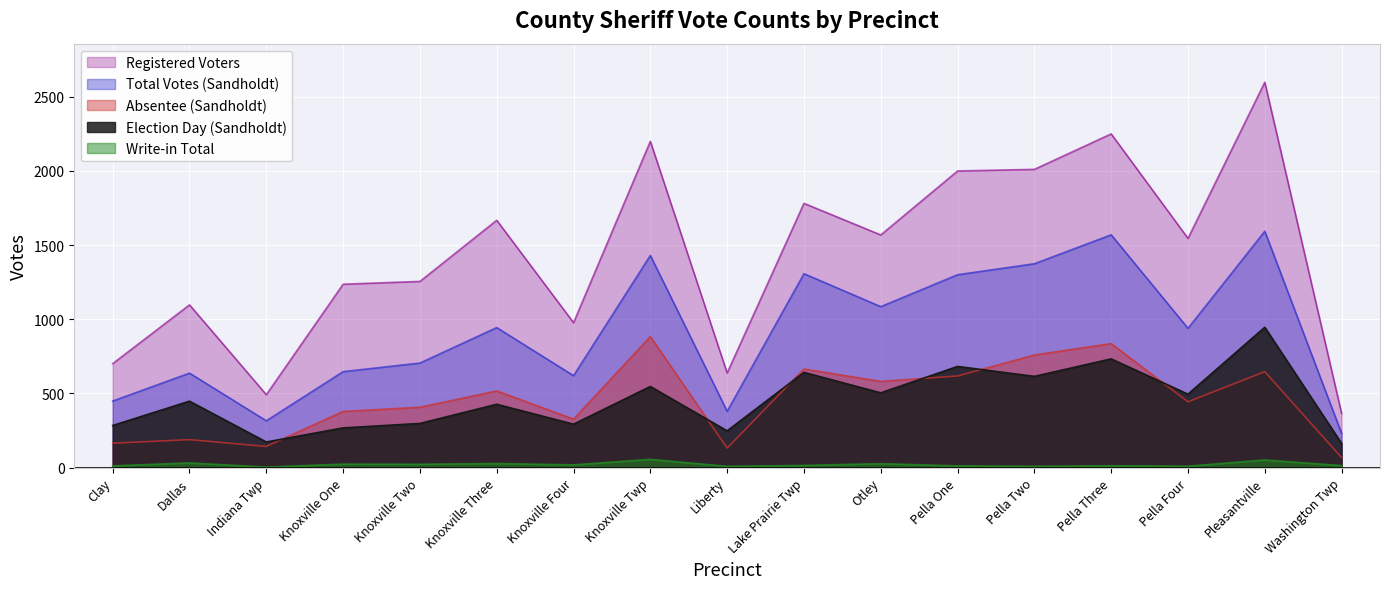

Which series has the widest spread of values?

Registered Voters